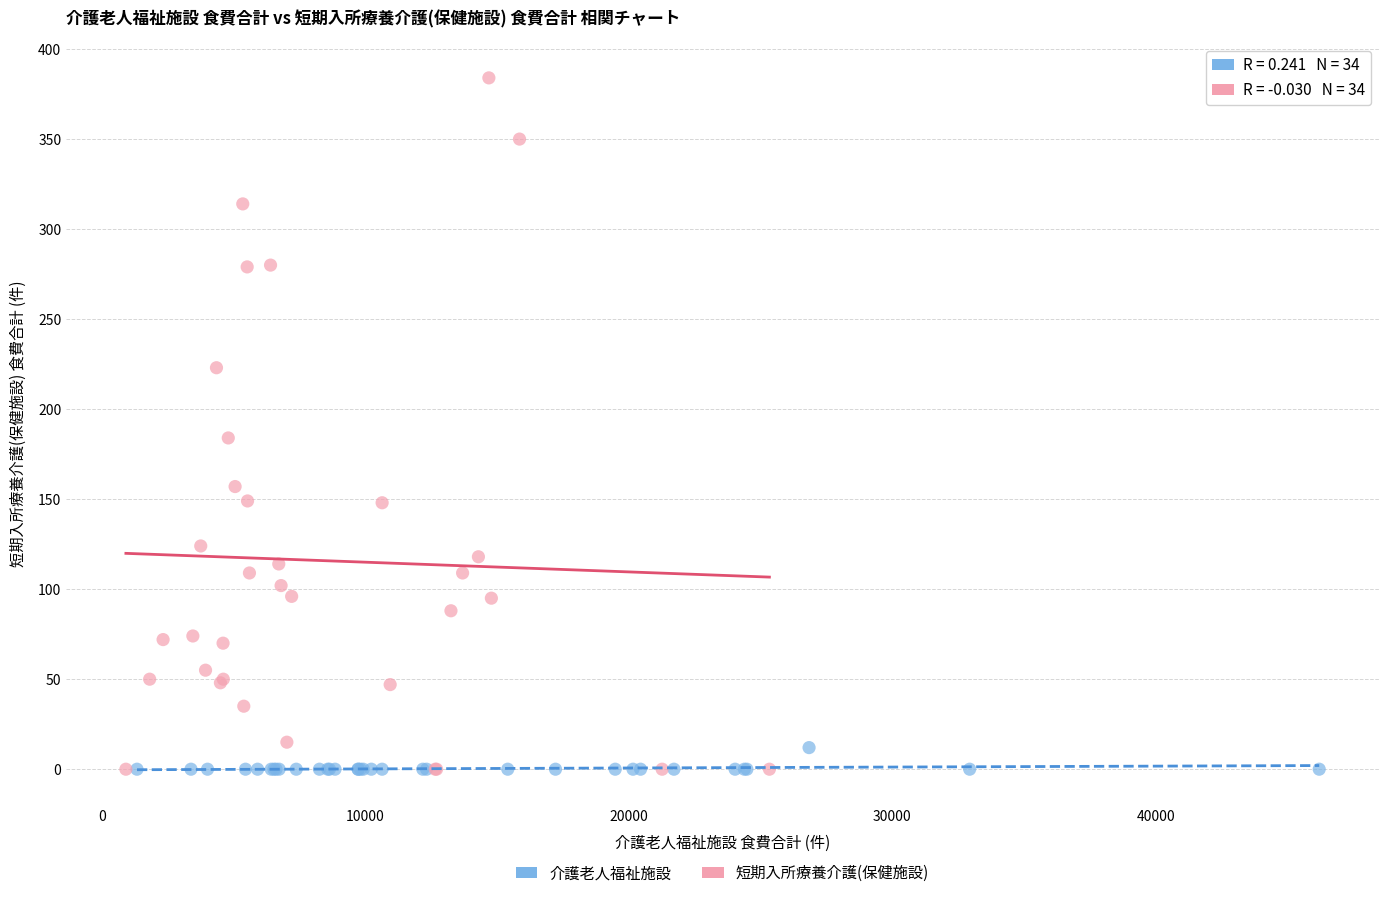

Which series reaches the maximum Y coordinate?

短期入所療養介護(保健施設)